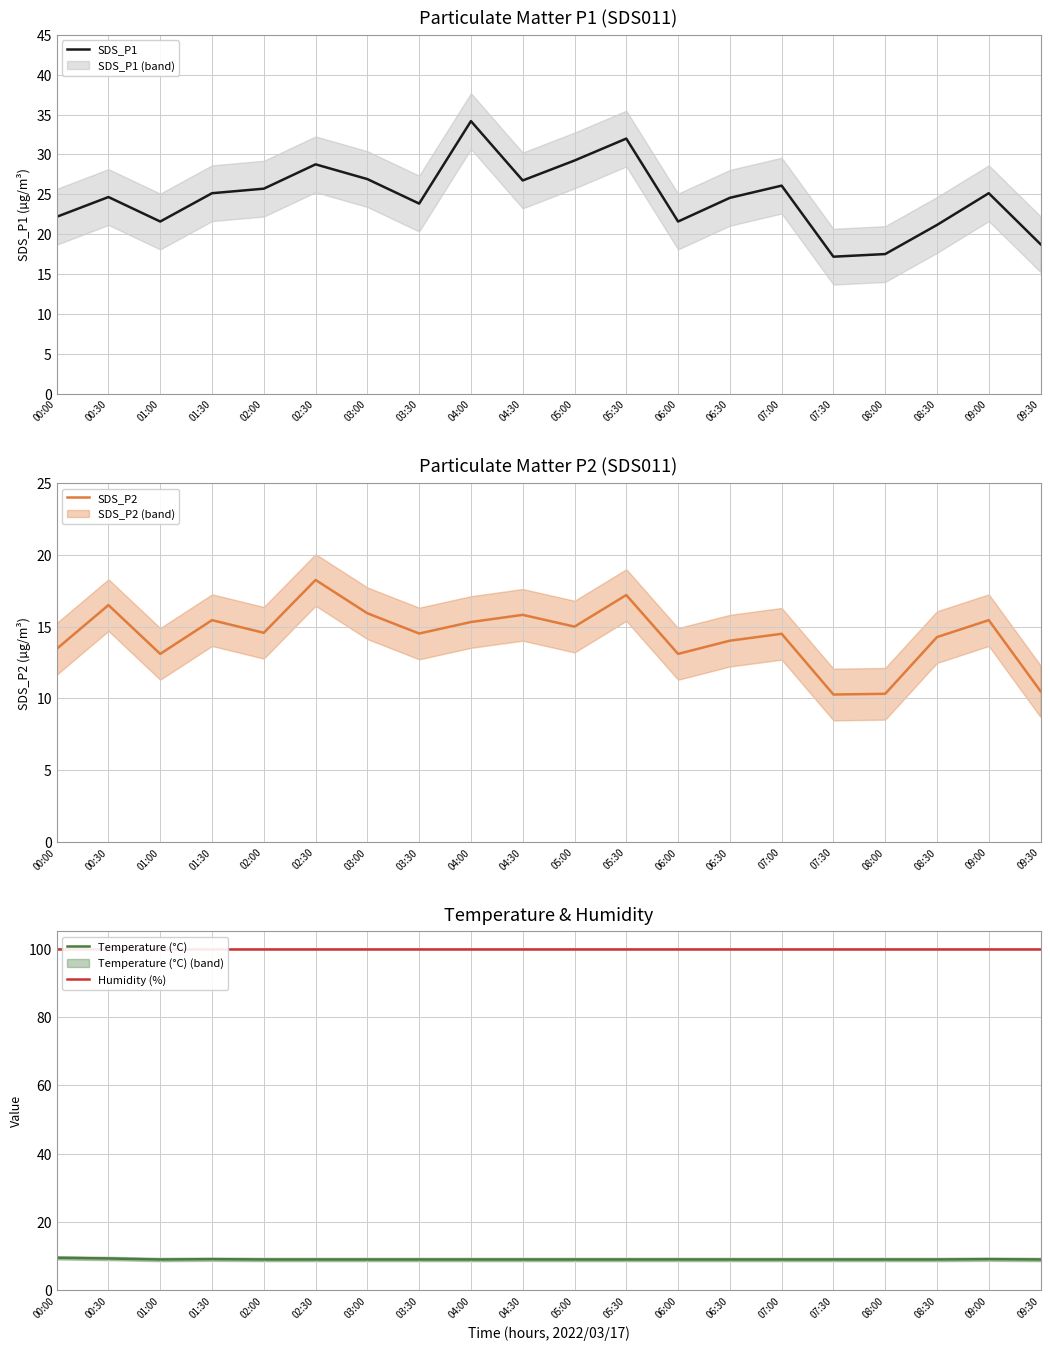

What is the sum of all SDS_P2 values?

287.5